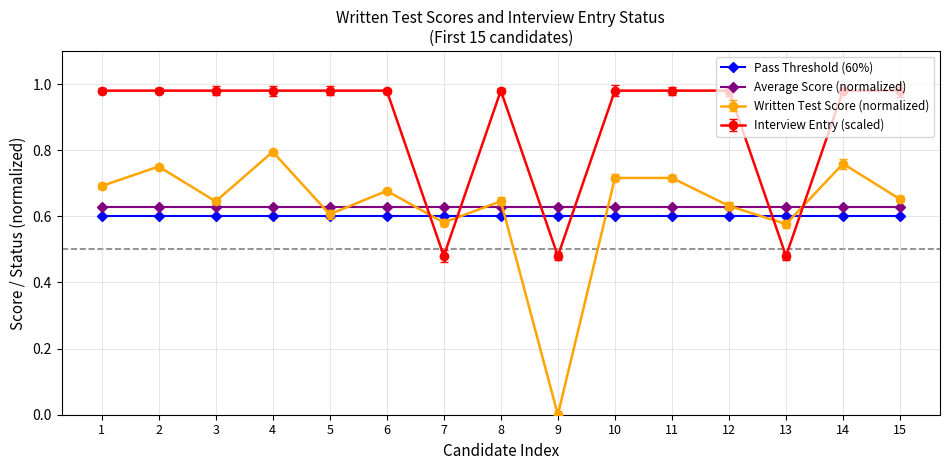

Is it true that Pass Threshold (60%) equals 0.6 at 14?

True